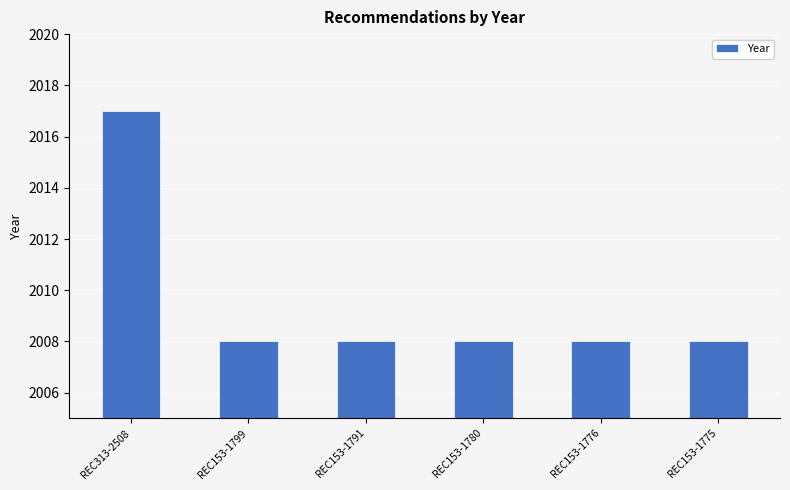

How many series are shown in this chart?

1